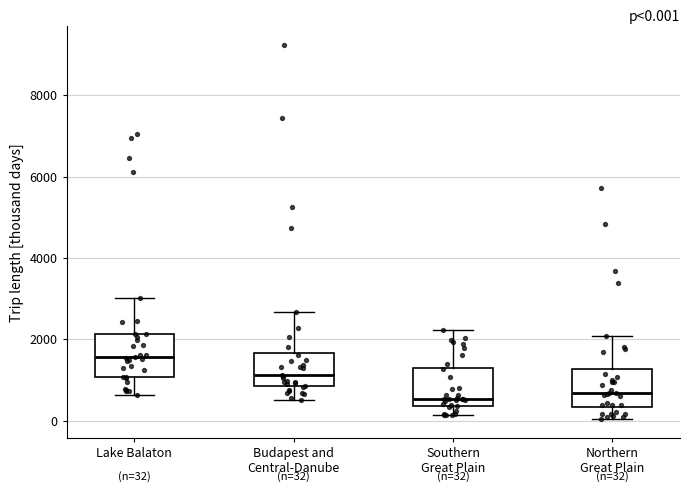

Which box's median line is the highest?

Lake Balaton